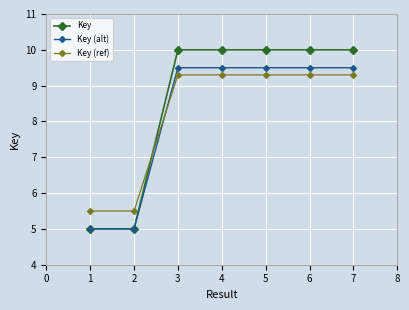

Reading left to right, what are all the values shown in this chart?

Key: 1=5.0	2=5.0	3=10.0	4=10.0	5=10.0	6=10.0	7=10.0
Key (alt): 1=5.0	2=5.0	3=9.5	4=9.5	5=9.5	6=9.5	7=9.5
Key (ref): 1=5.5	2=5.5	3=9.3	4=9.3	5=9.3	6=9.3	7=9.3